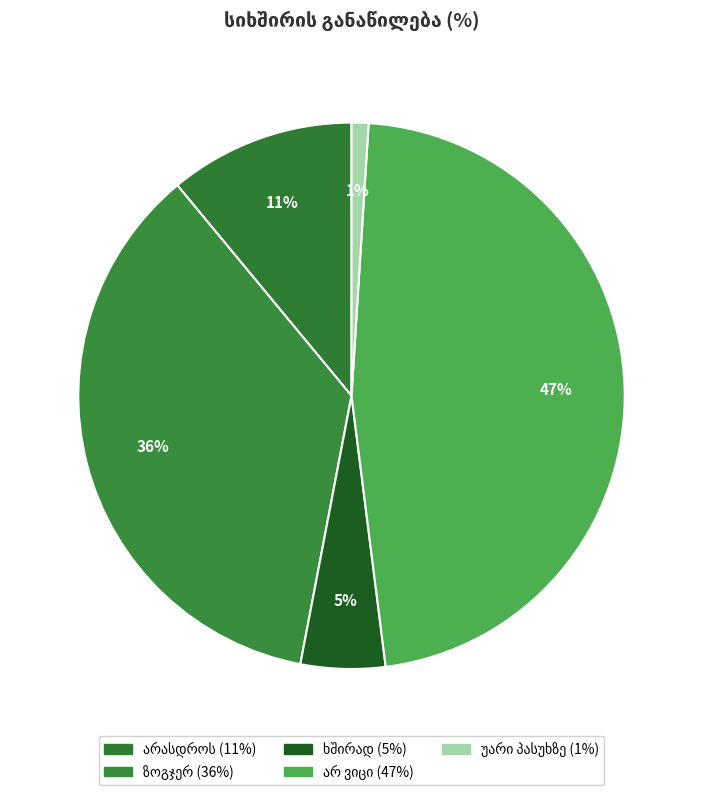

How many slices are in this pie chart?

5